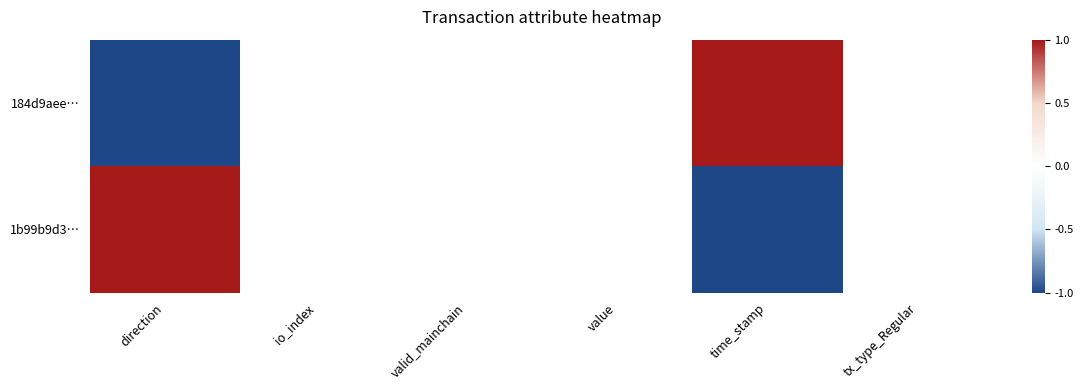

At how many categories does at least one series exceed 0?

2